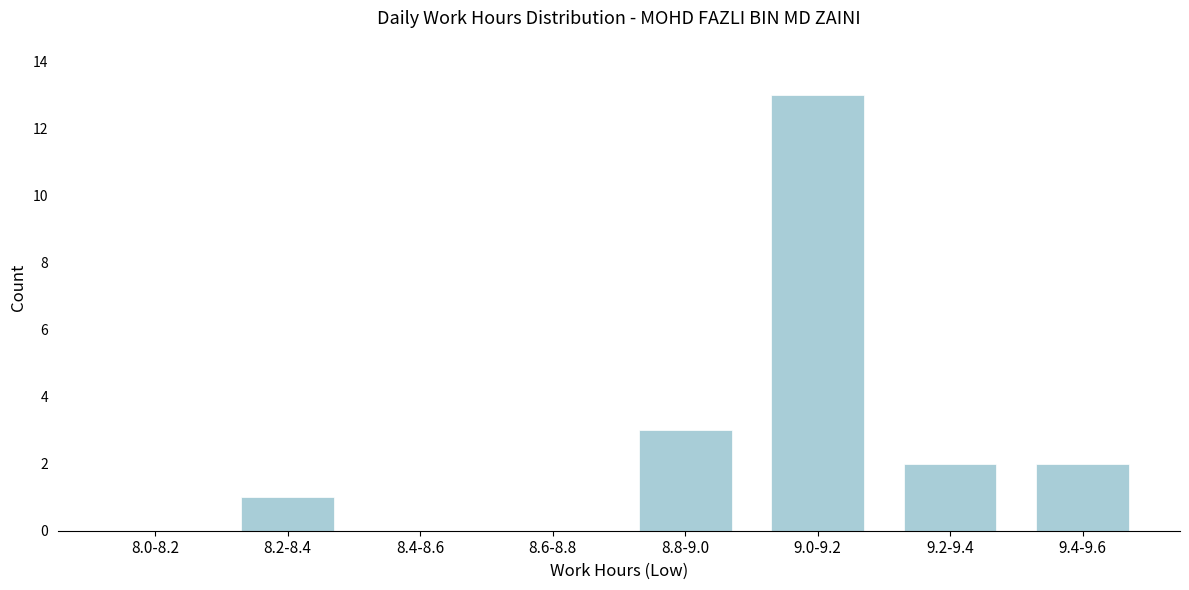

Reading left to right, list all the values displayed in this chart.

8.0-8.2=0	8.2-8.4=1	8.4-8.6=0	8.6-8.8=0	8.8-9.0=3	9.0-9.2=13	9.2-9.4=2	9.4-9.6=2